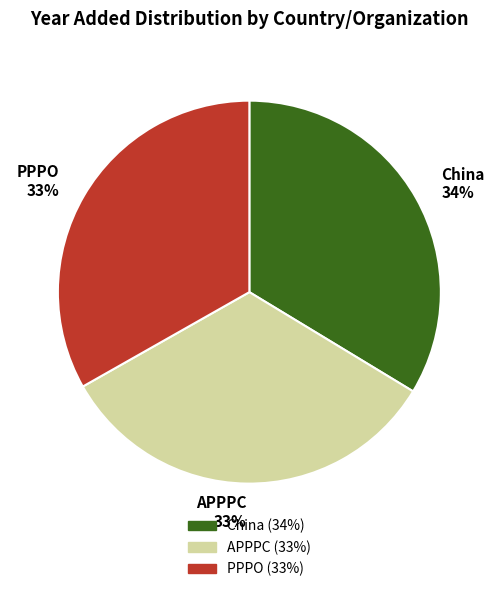

Is the sum of PPPO and China greater than half?

Yes